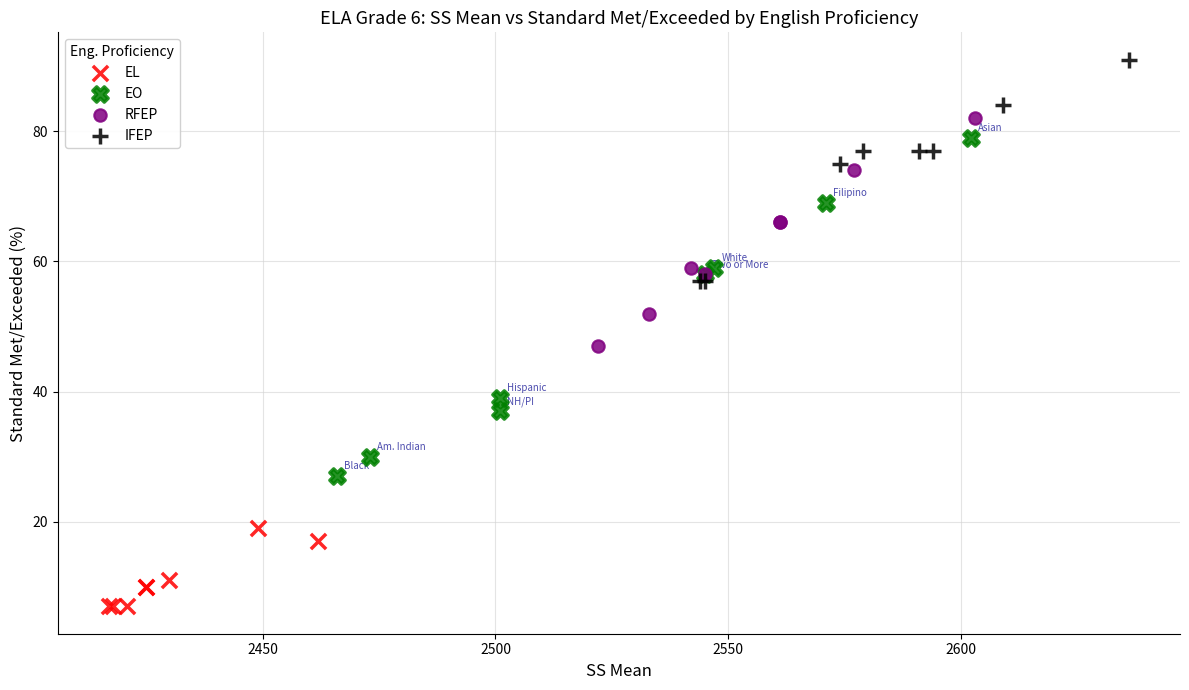

Which series has the largest Y range (max minus min)?

EO